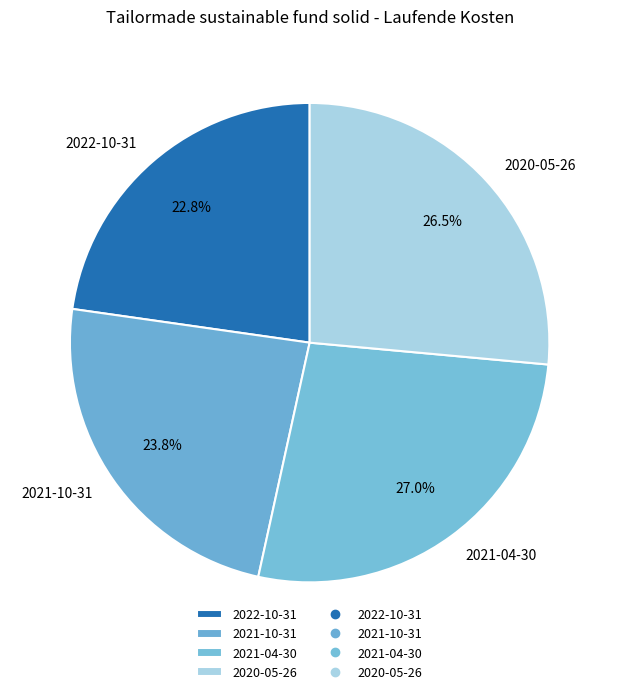

Approximately how many times larger is the value at 2022-10-31 compared to 2021-04-30?

0.8